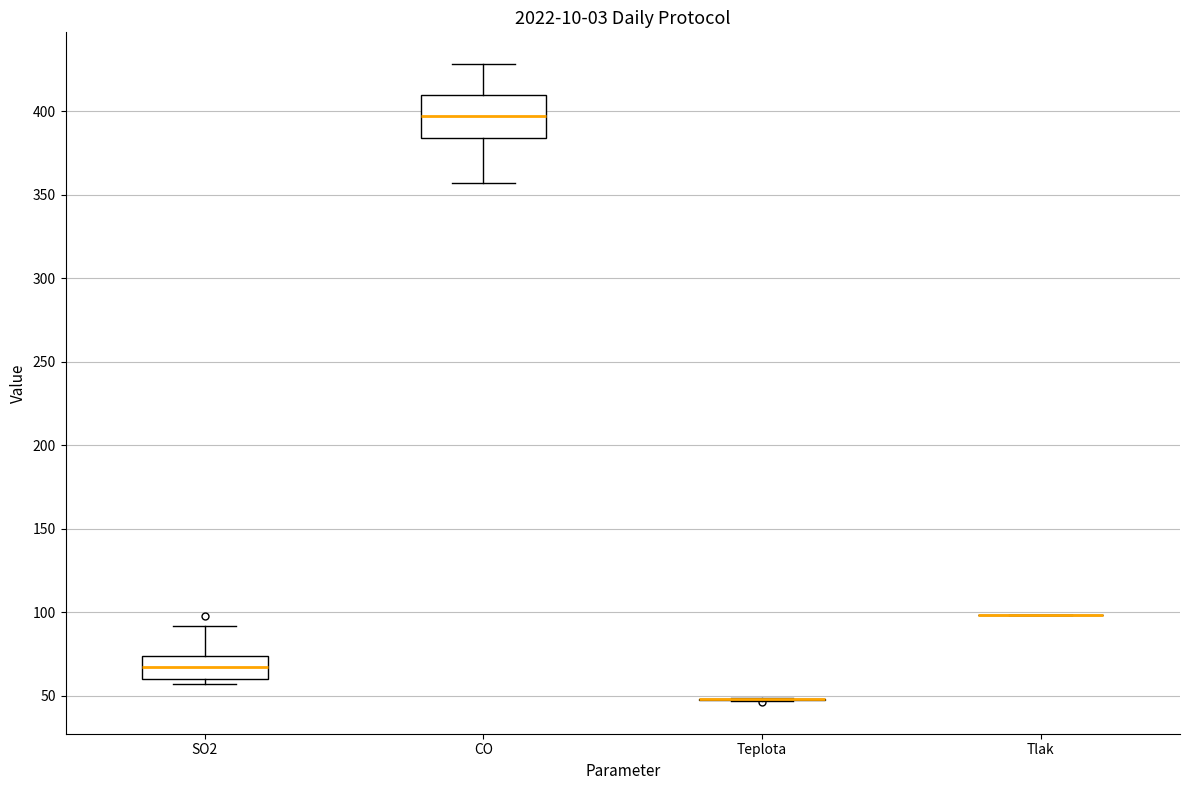

Comparing the boxes themselves (not the whiskers), which one is the tallest?

CO